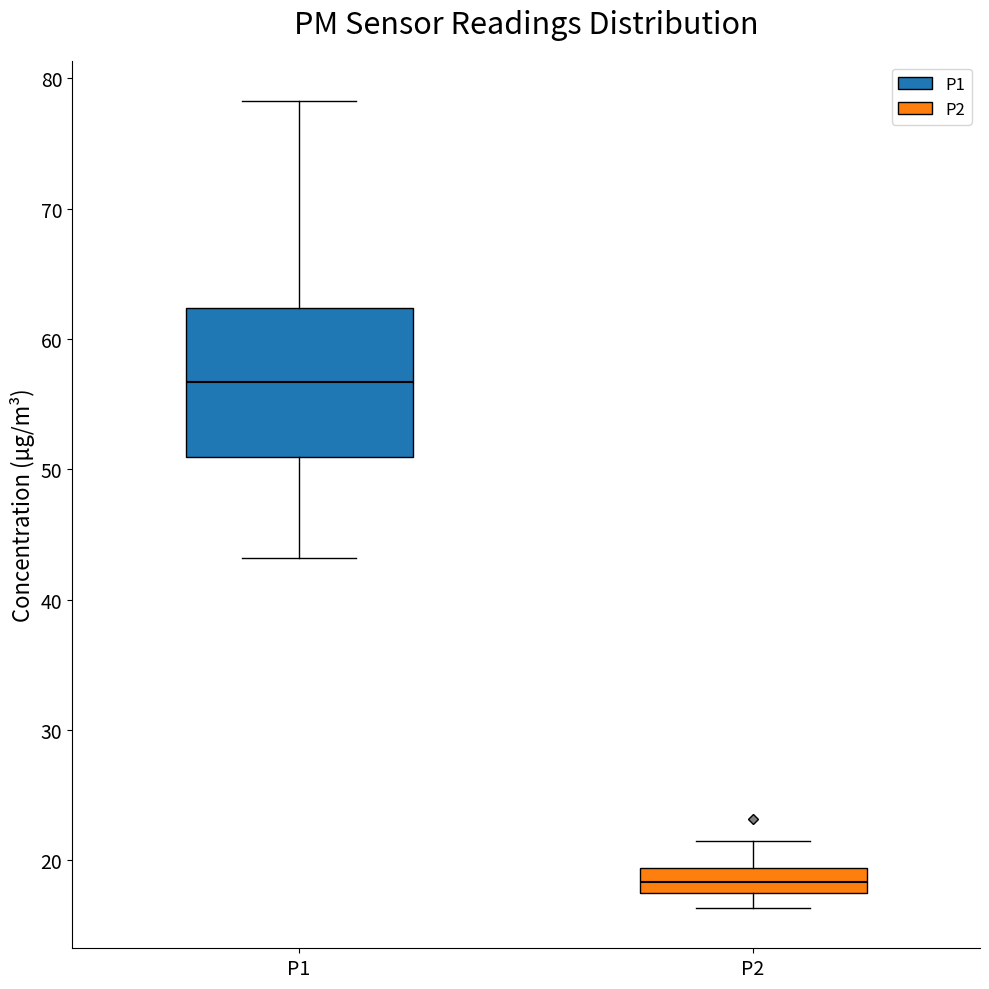

Which box has the highest median line?

P1